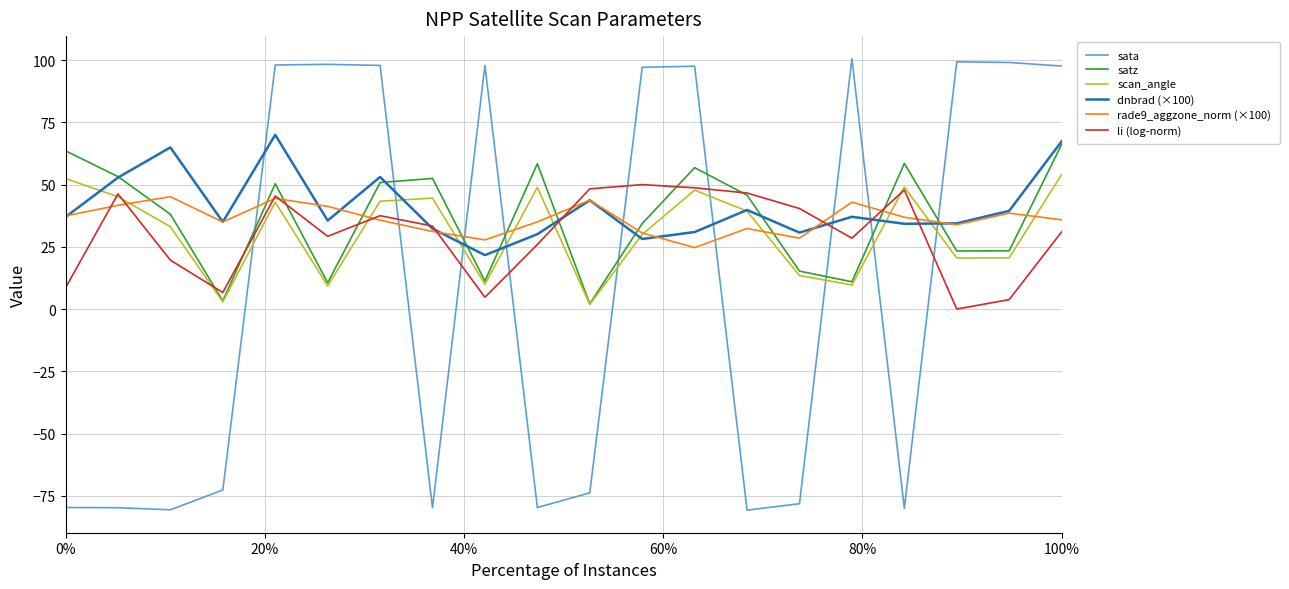

True or false: sata and dnbrad (×100) cross at least once.

True